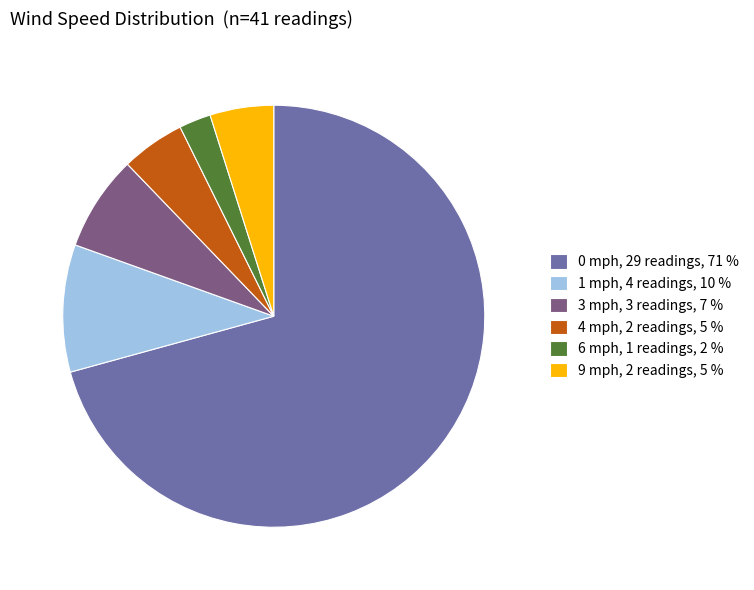

Is it true that 9 mph, 2 readings, 5 % is 5% of the pie?

True